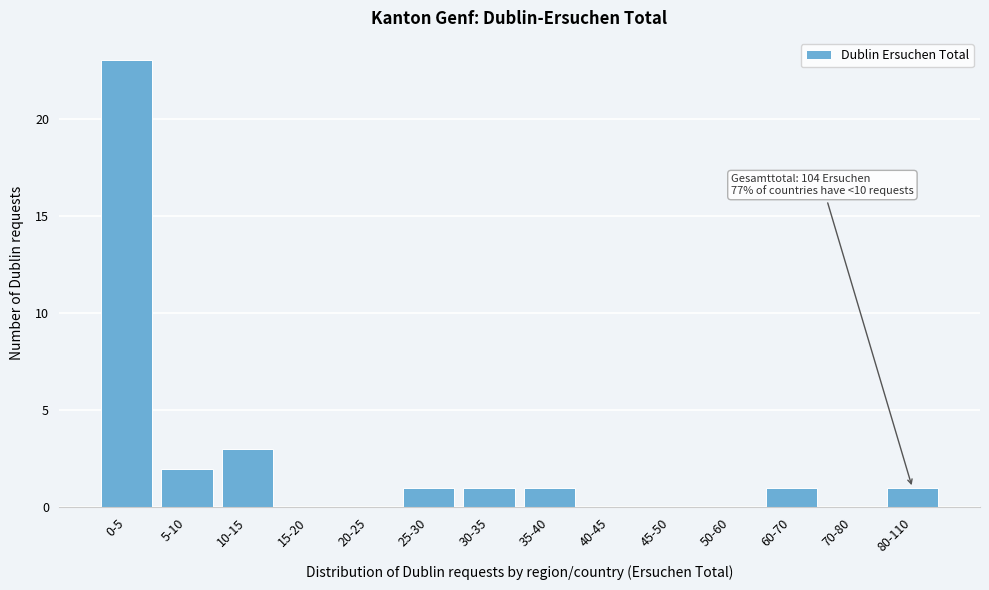

Reading left to right, list all the values displayed in this chart.

0-5=23	5-10=2	10-15=3	15-20=0	20-25=0	25-30=1	30-35=1	35-40=1	40-45=0	45-50=0	50-60=0	60-70=1	70-80=0	80-110=1